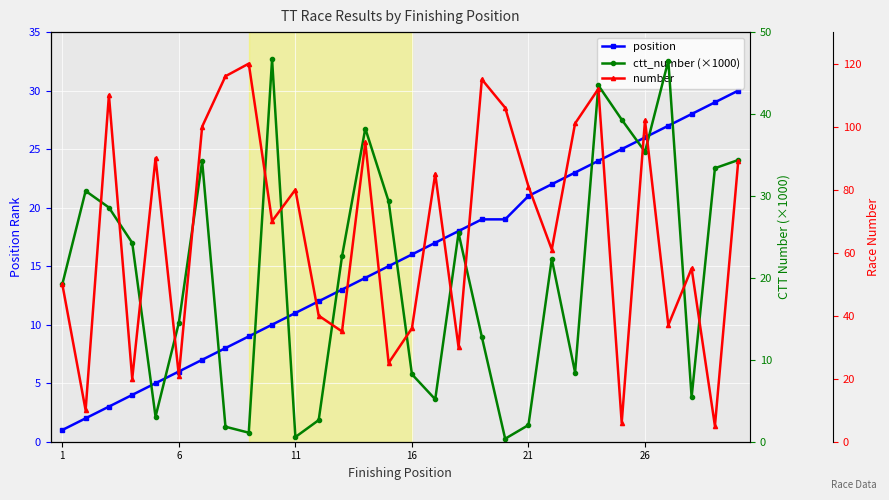

What is the highest value of the position series?

30